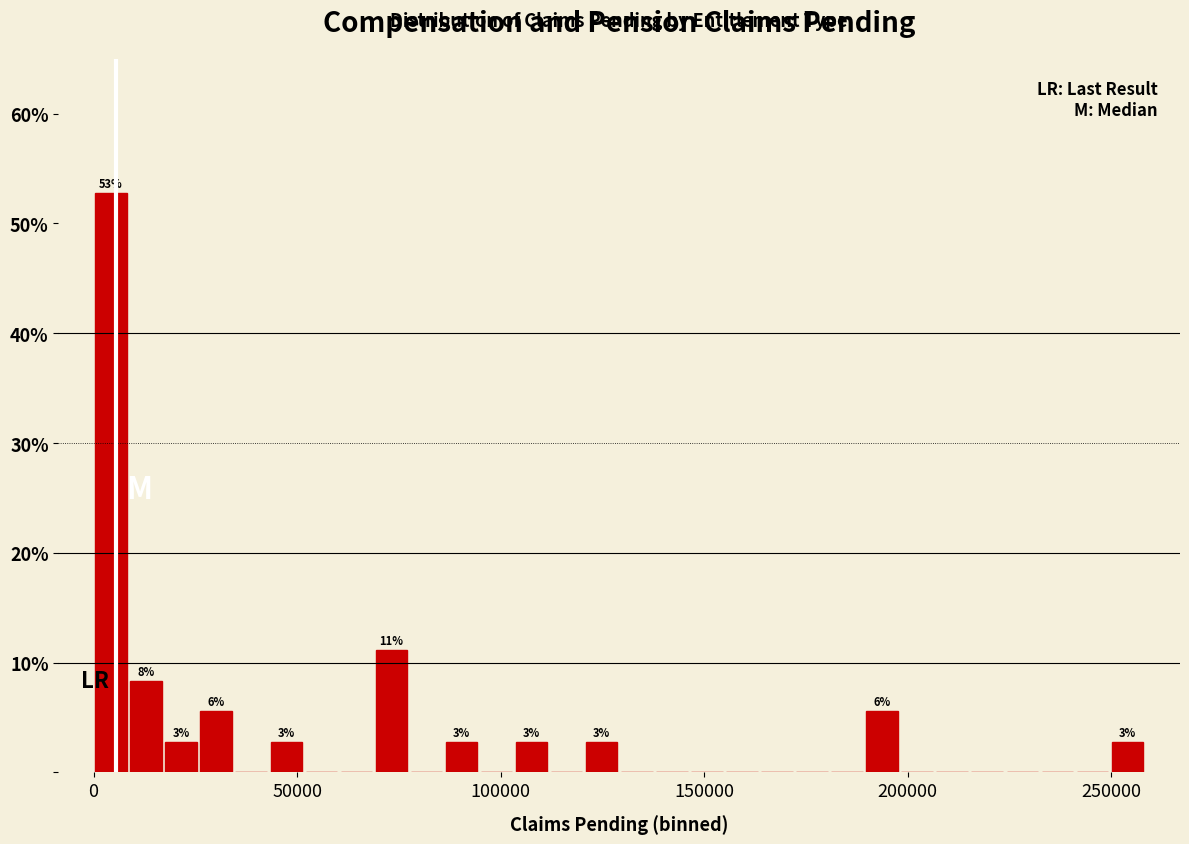

Around what value on the x-axis is the tallest bar? Give the approximate position of its centre, as read against the axis.

5000